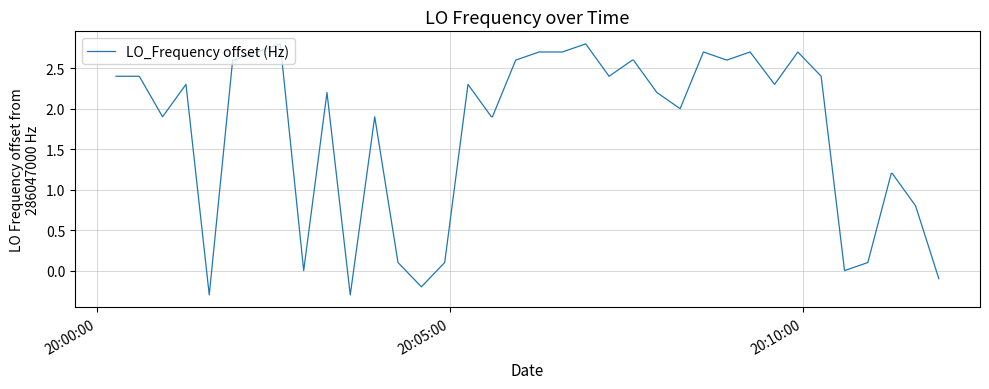

What is the maximum value shown in the chart?

2.8